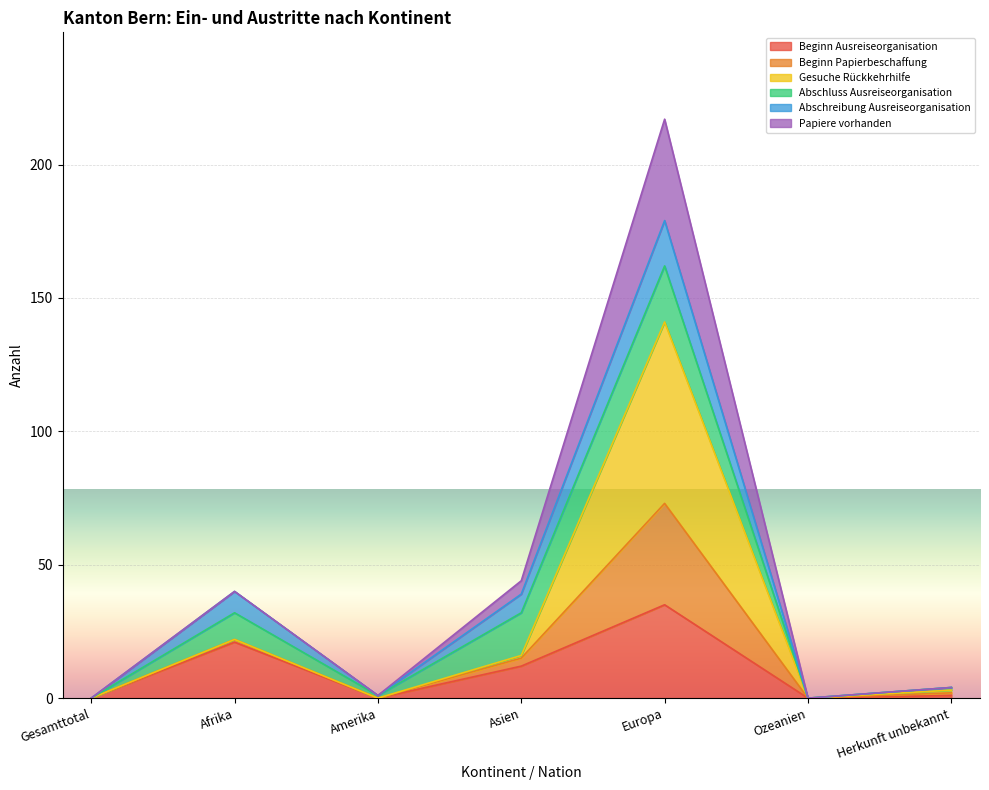

At which category is the sum across all series the highest?

Europa